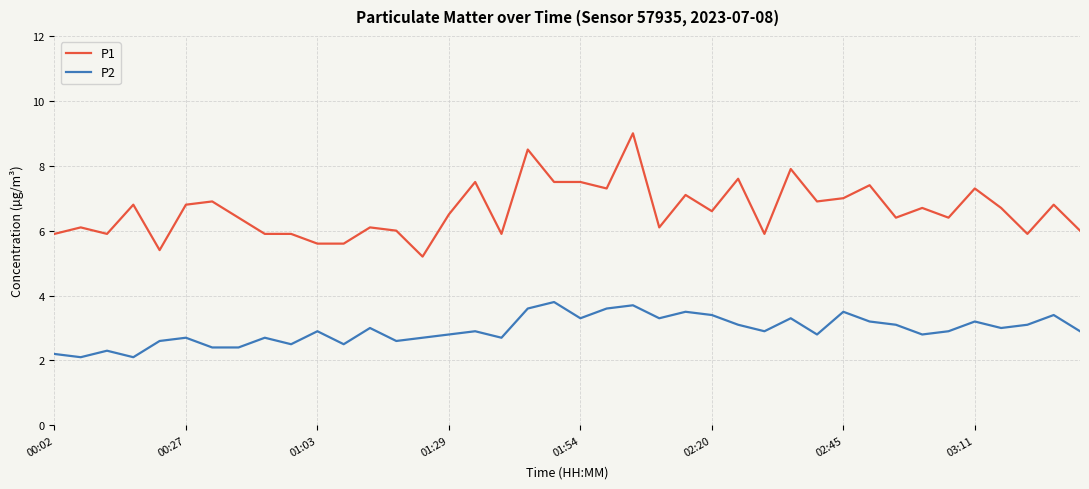

How many lines are shown in the chart?

2